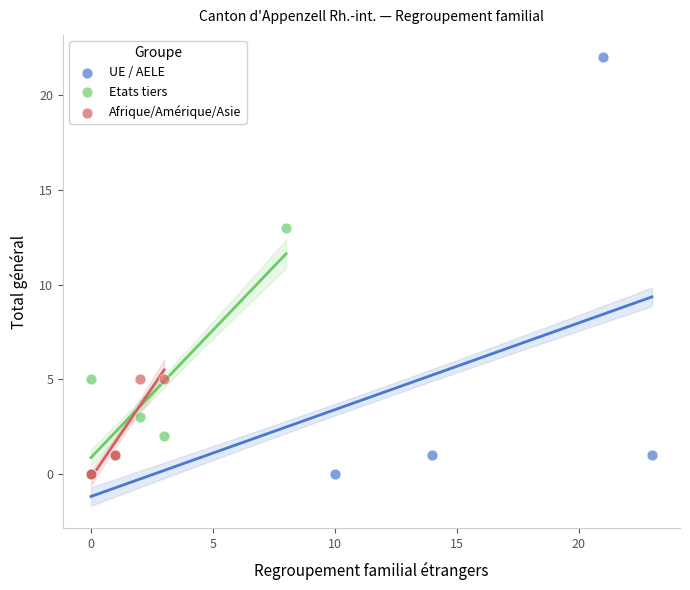

Which series has the largest Y range (max minus min)?

UE / AELE